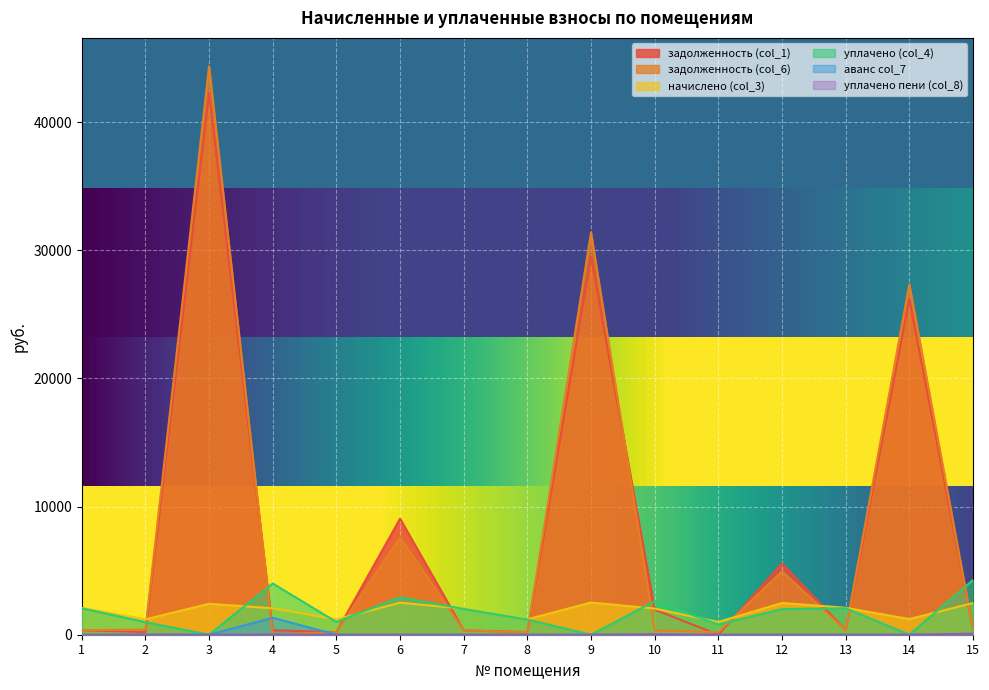

List the series in order of their peak value, highest first.

задолженность (col_6), задолженность (col_1), уплачено (col_4), начислено (col_3), аванс col_7, уплачено пени (col_8)